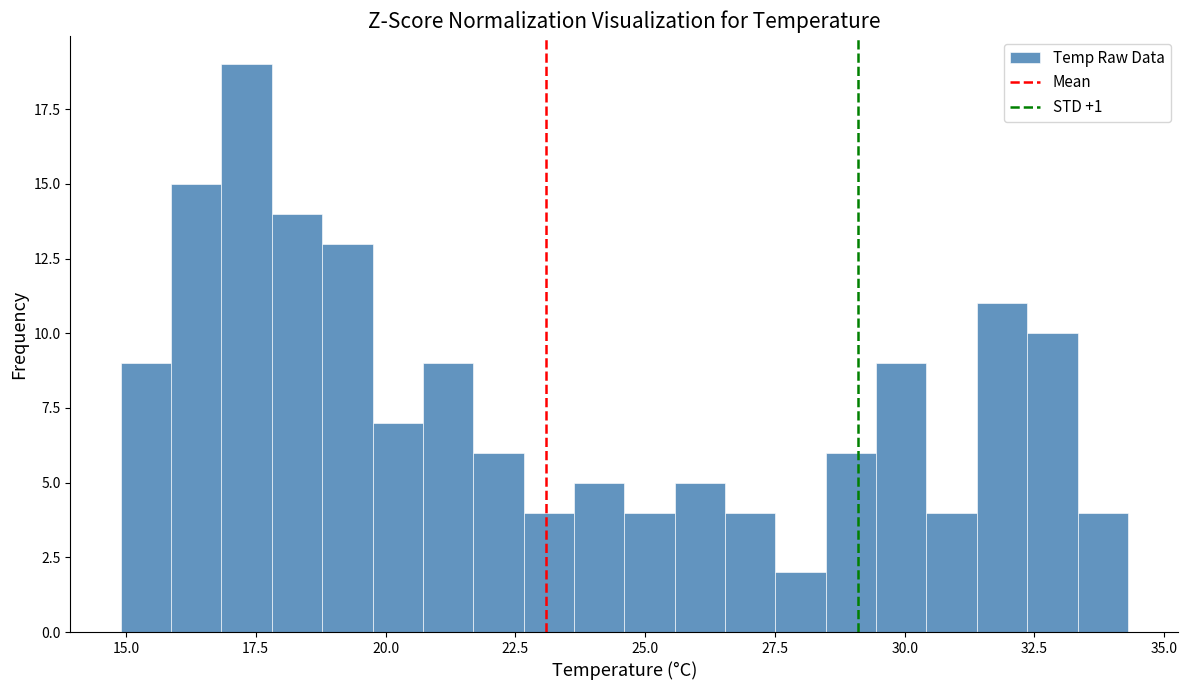

Read against the x-axis, roughly where is the centre of the tallest bar?

17.5